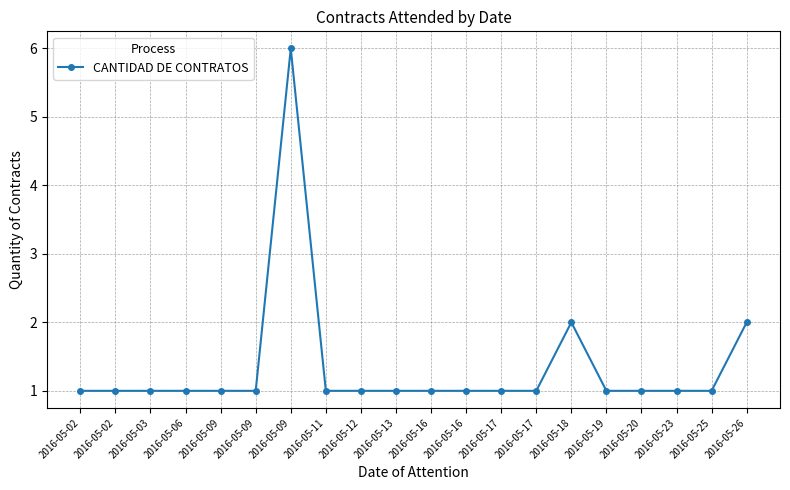

How many lines are shown in the chart?

1